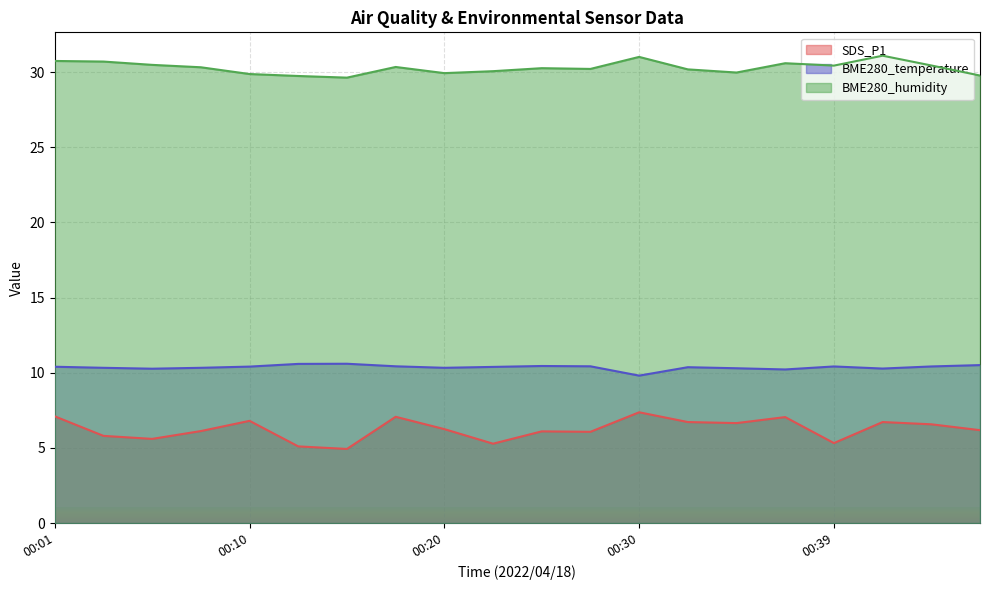

Which series has the largest total across all categories?

BME280_humidity